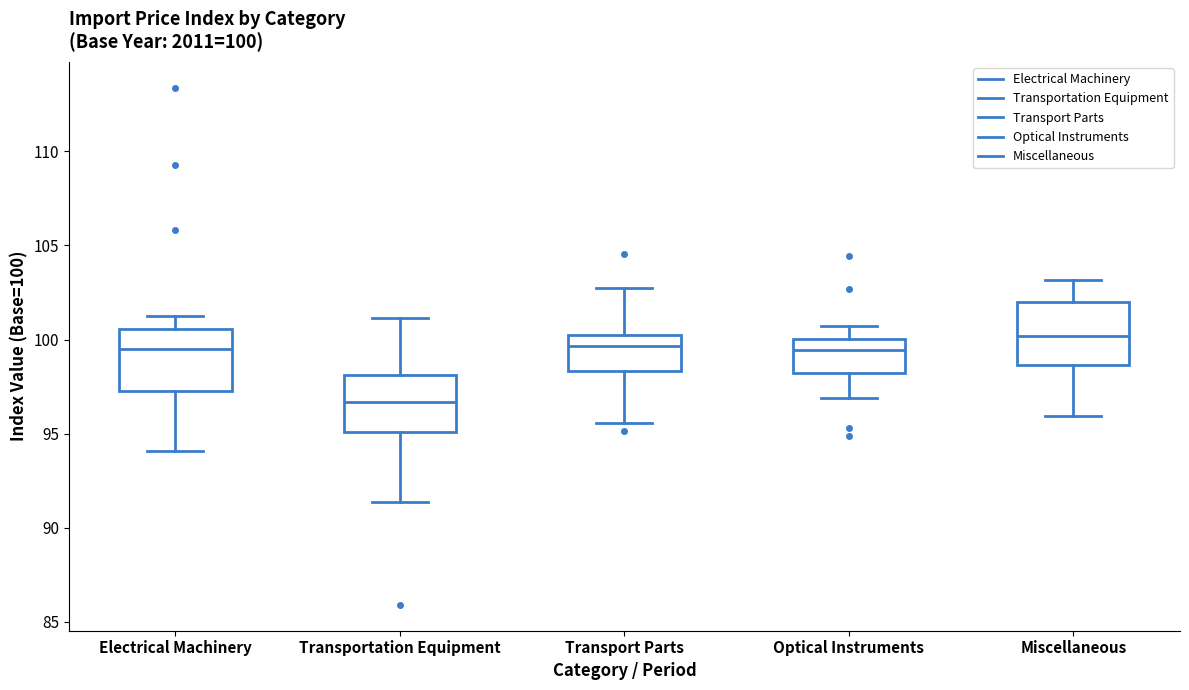

Which box has the lowest median line?

Transportation Equipment